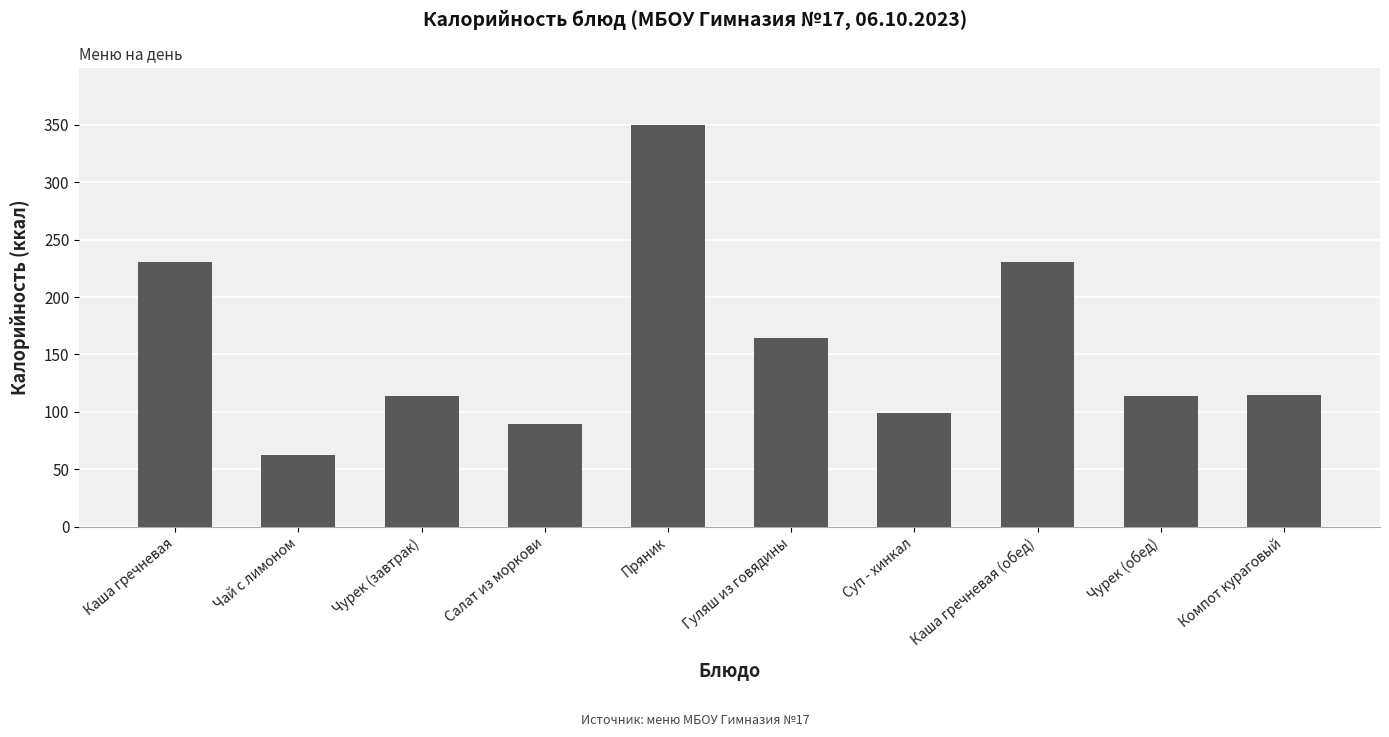

What position from the right is Компот кураговый?

1